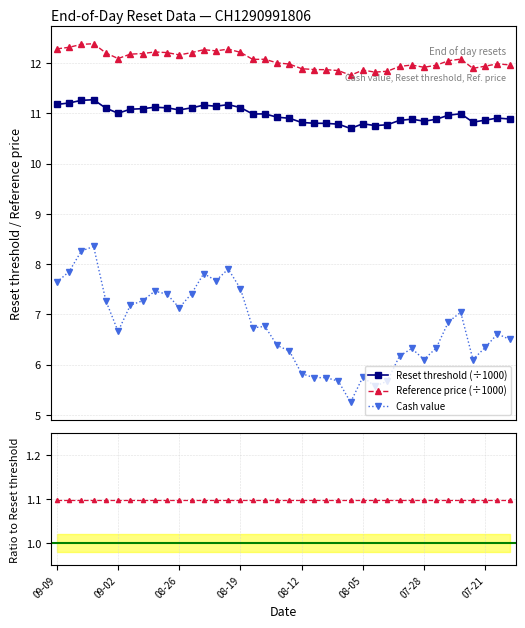

Between 32 and 37, which series saw the biggest shift?

Cash value